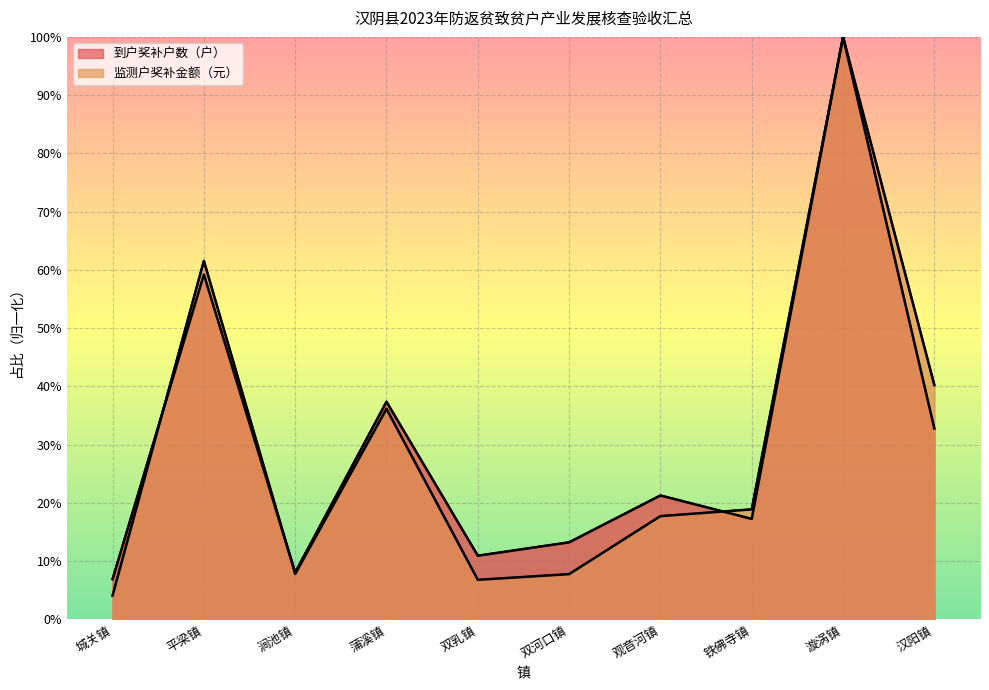

At 平梁镇, list the series in order from largest to smallest.

监测户奖补金额（元）, 到户奖补户数（户）